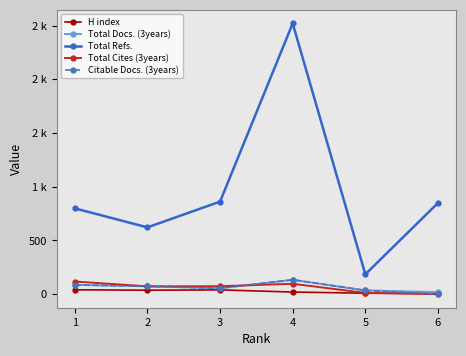

What are all the series names shown in the legend?

H index, Total Docs. (3years), Total Refs., Total Cites (3years), Citable Docs. (3years)